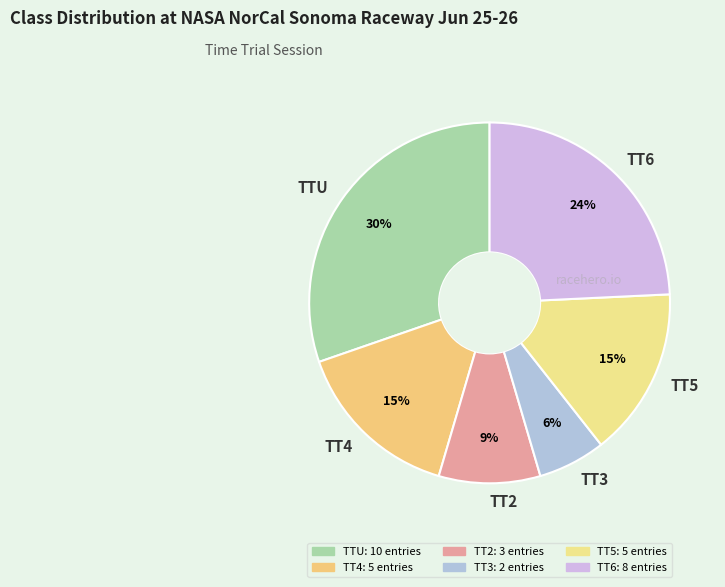

Which has a higher value, TT3 or TT6?

TT6